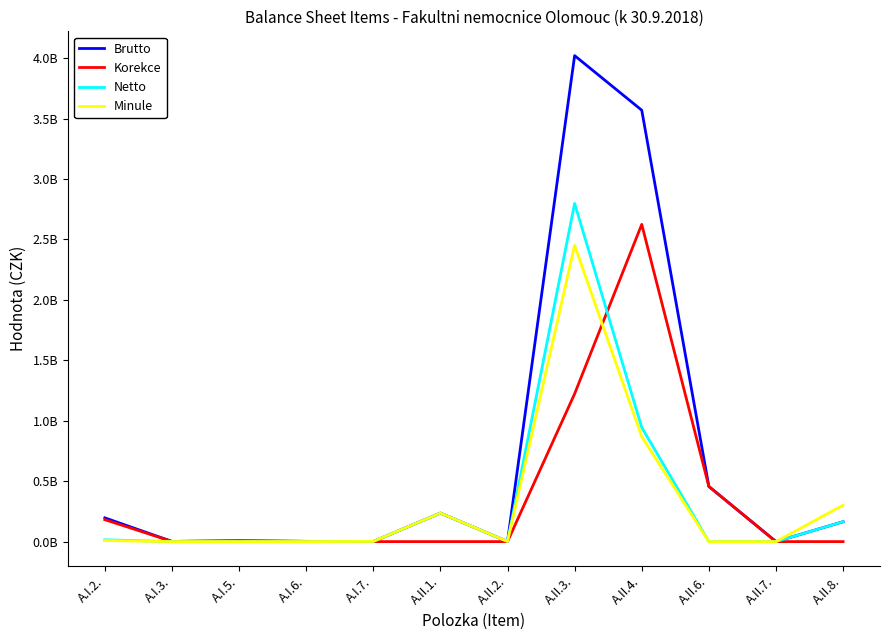

What are all the series names shown in the legend?

Brutto, Korekce, Netto, Minule